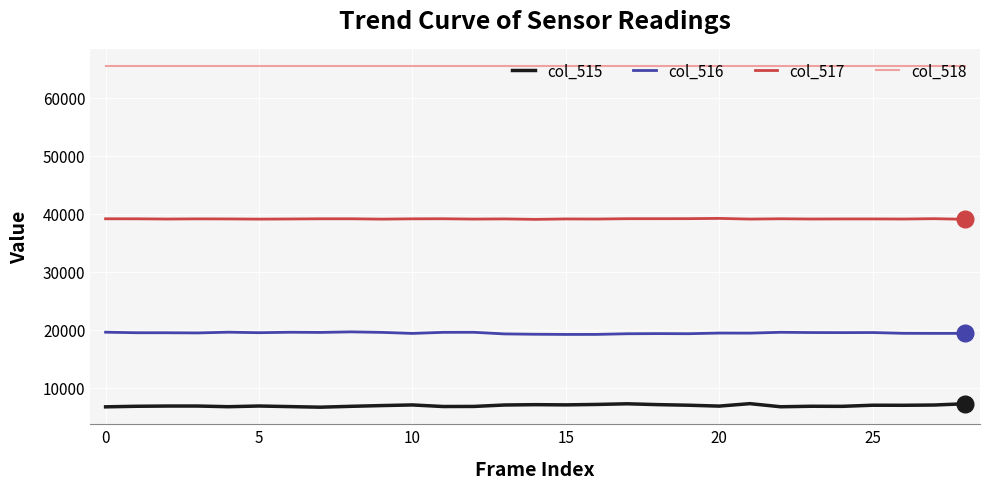

What is the minimum value shown in the chart?

6687